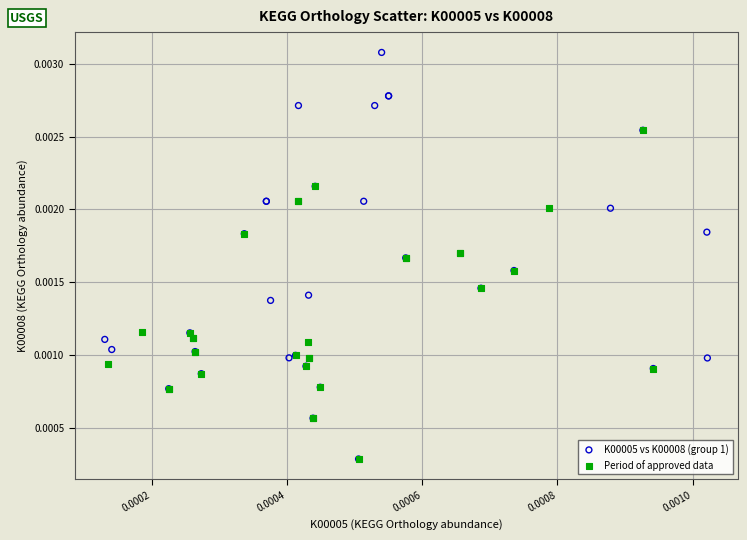

Which series has the largest Y range (max minus min)?

K00005 vs K00008 (group 1)